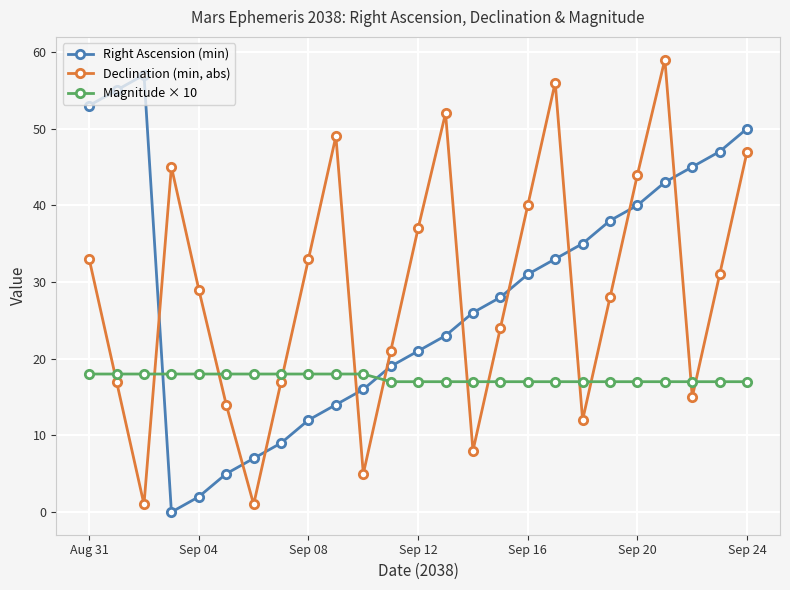

What is the value of the Right Ascension (min) point at the 6th from the left?

5